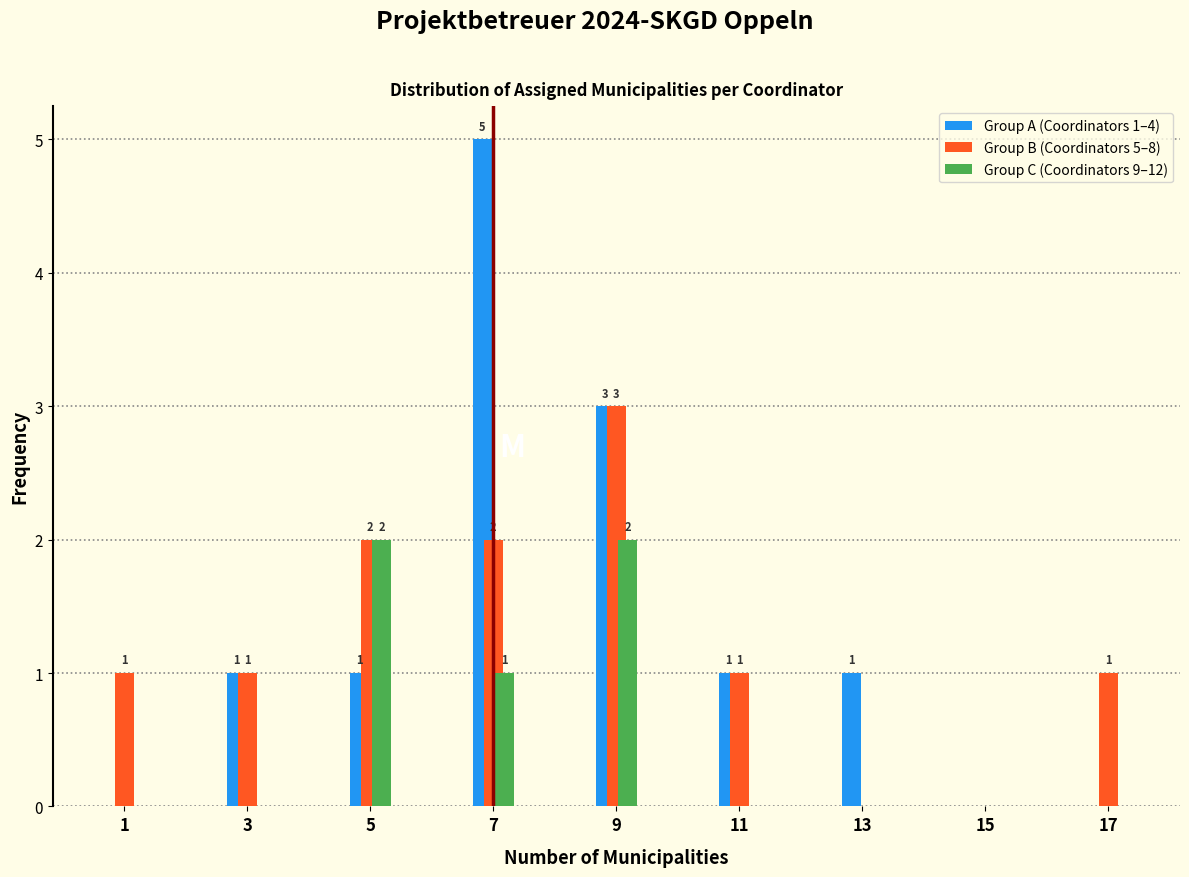

Reading right to left, list all the values displayed in this chart.

Group A (Coordinators 1–4): 17=0	15=0	13=1	11=1	9=3	7=5	5=1	3=1	1=0
Group B (Coordinators 5–8): 17=1	15=0	13=0	11=1	9=3	7=2	5=2	3=1	1=1
Group C (Coordinators 9–12): 17=0	15=0	13=0	11=0	9=2	7=1	5=2	3=0	1=0